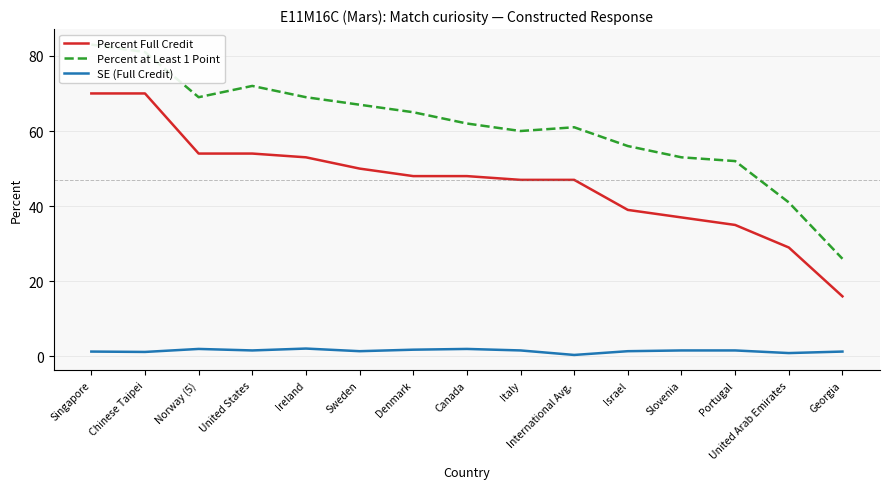

What is the value of the SE (Full Credit) point at the 6th from the left?

1.4